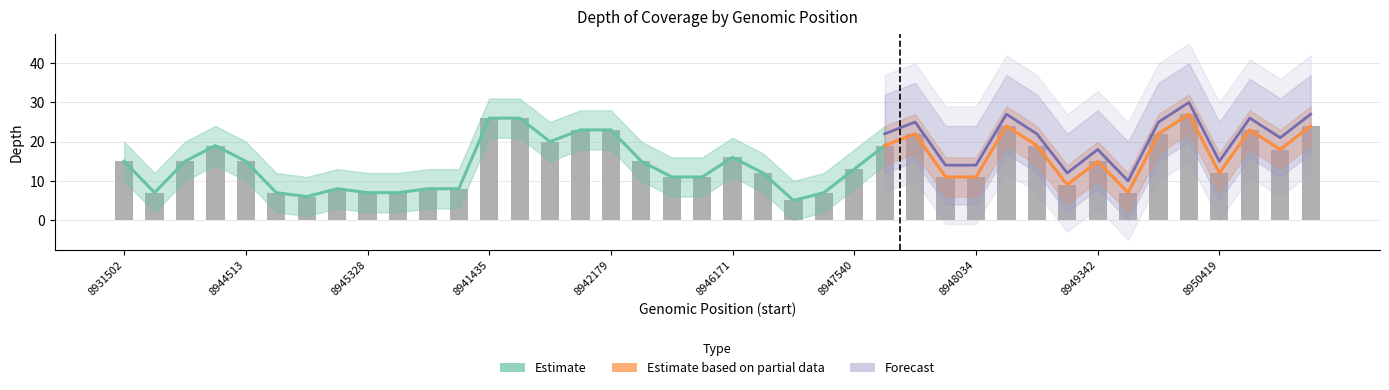

What is the difference between the maximum and minimum values in the depth_lower series?

22